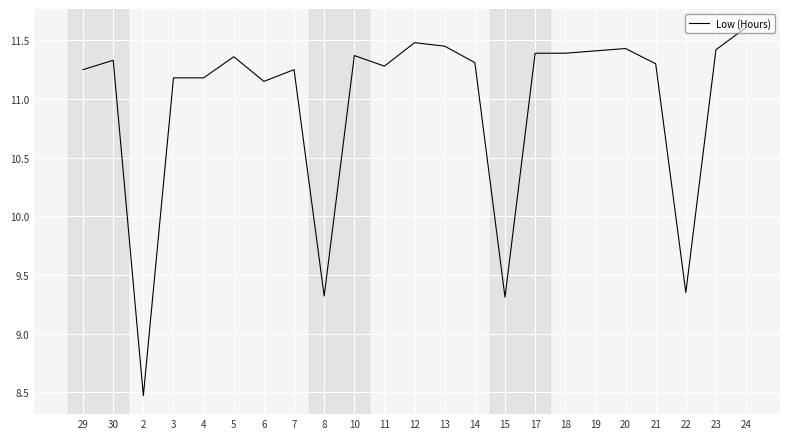

What is the approximate value at 14?

11.3